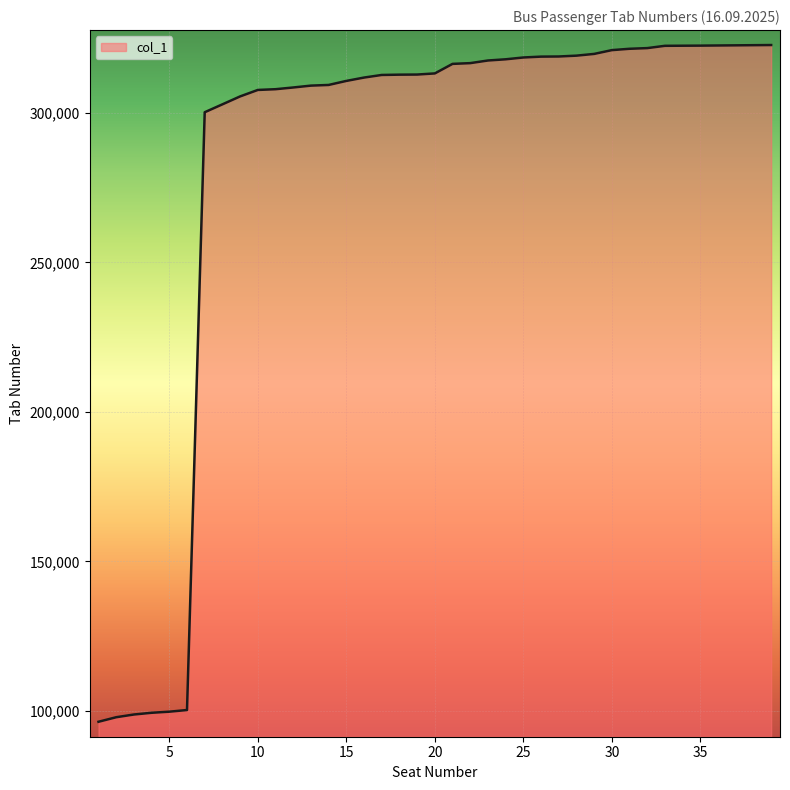

How many lines are shown in the chart?

1